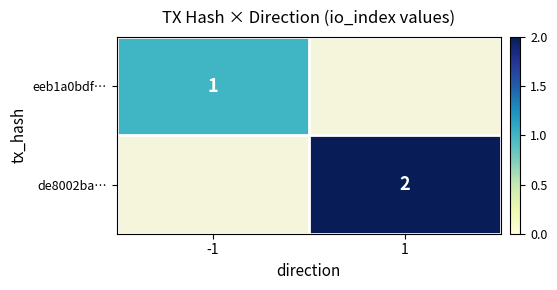

The value of eeb1a0bdf… at -1 is 1. True or false?

True